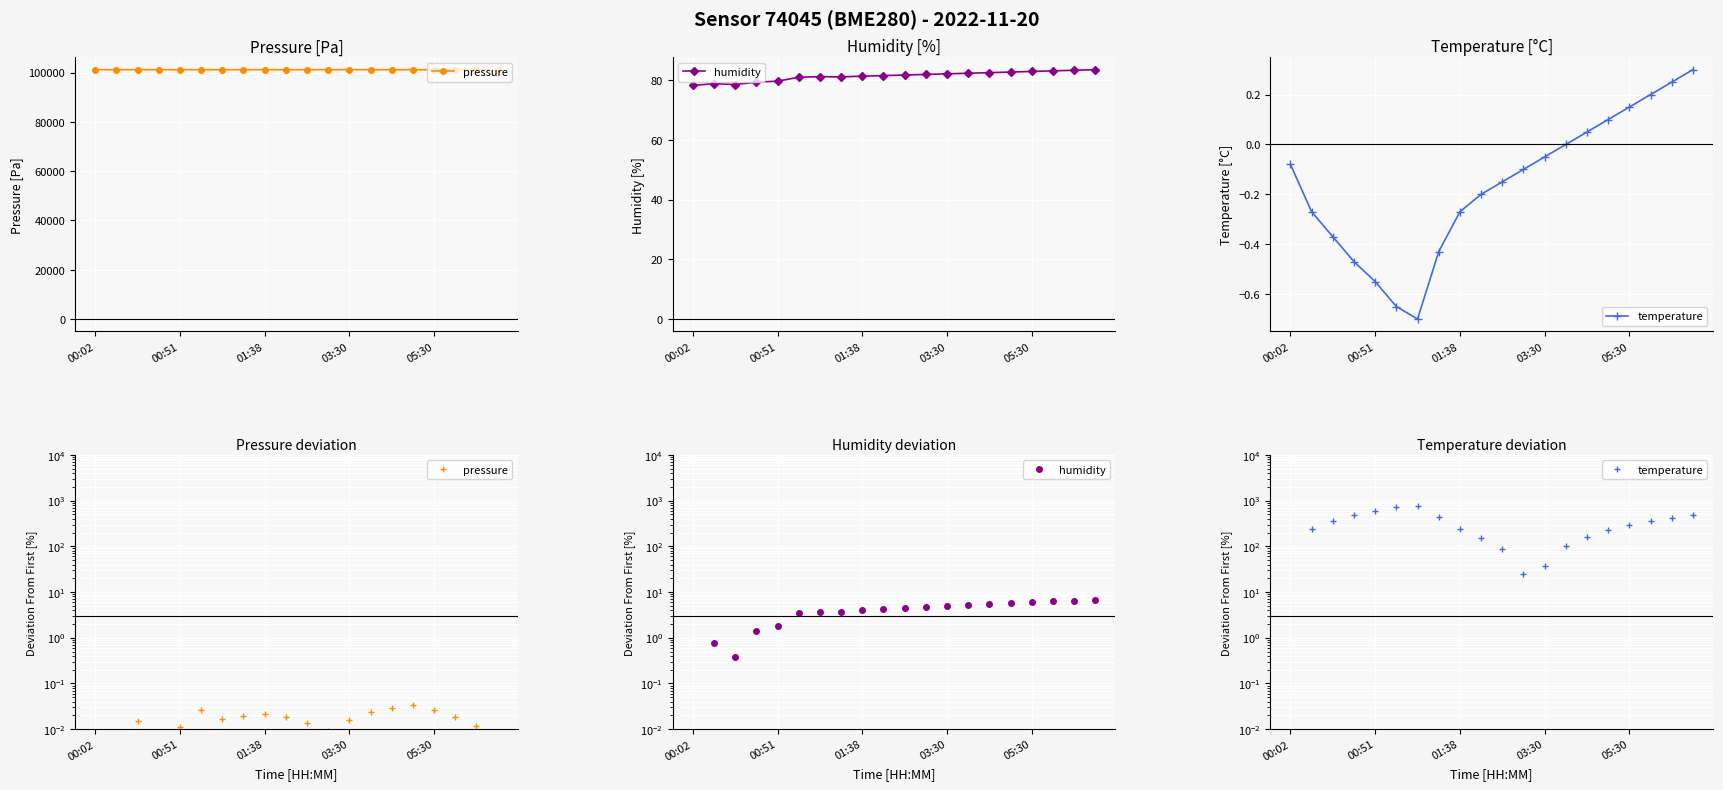

True or false: humidity and pressure cross at least once.

False